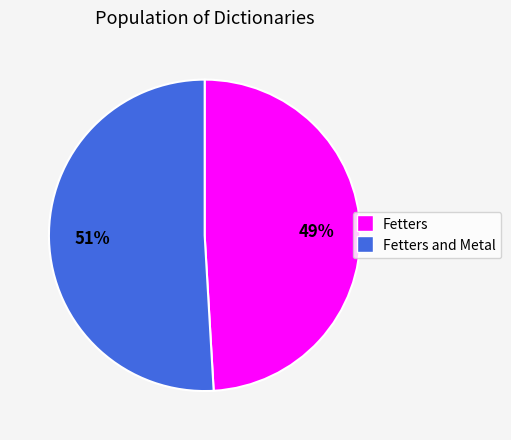

To the nearest percent, what is the difference between the largest and smallest slice percentages?

2%